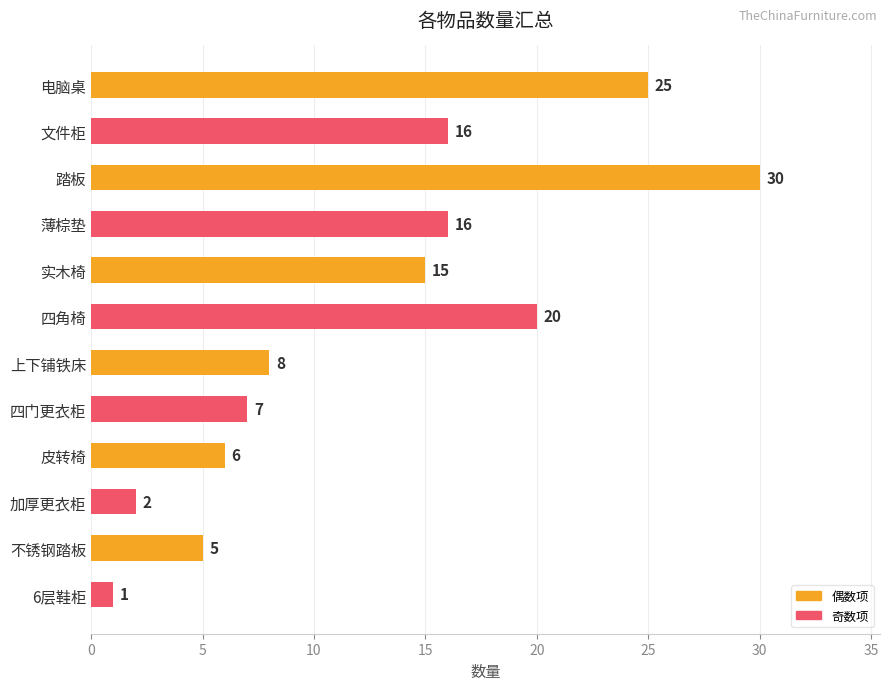

Are the bars horizontal?

Yes